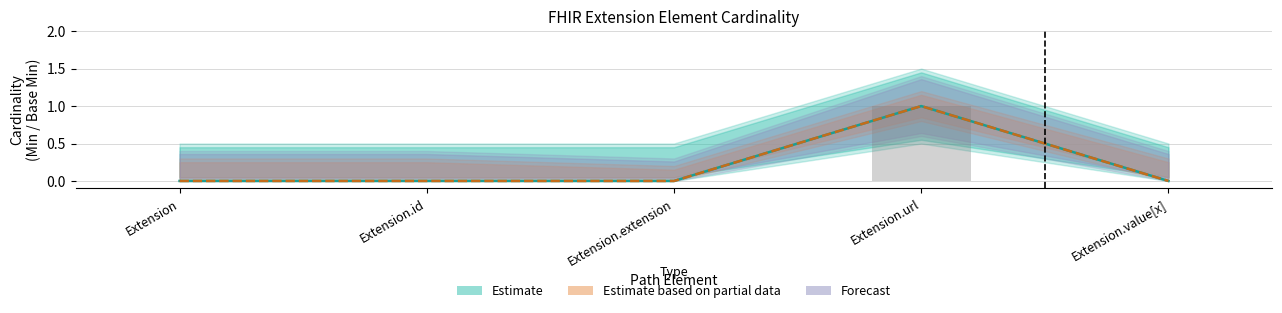

Are the bars horizontal?

No